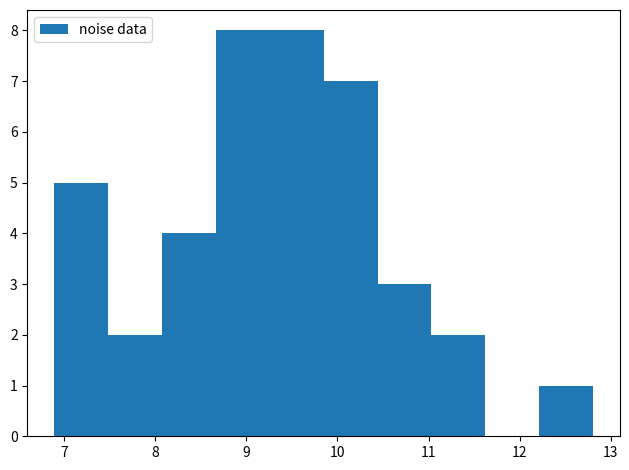

Reading left to right, transcribe this chart: for each bar, give the range it covers on the x-axis and its height. Neither the bar edges nor the heights are printed on the chart, so give them approximately, as read against the axes.

6.9 to 7.5: 5
7.5 to 8.1: 2
8.1 to 8.7: 4
8.7 to 9.3: 8
9.3 to 9.8: 8
9.8 to 10.4: 7
10.4 to 11.0: 3
11.0 to 11.6: 2
11.6 to 12.2: 0
12.2 to 12.8: 1